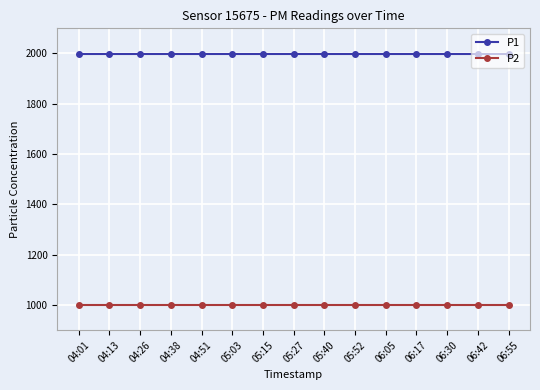

True or false: P1 has a value of 1999.9 at 05:27.

True